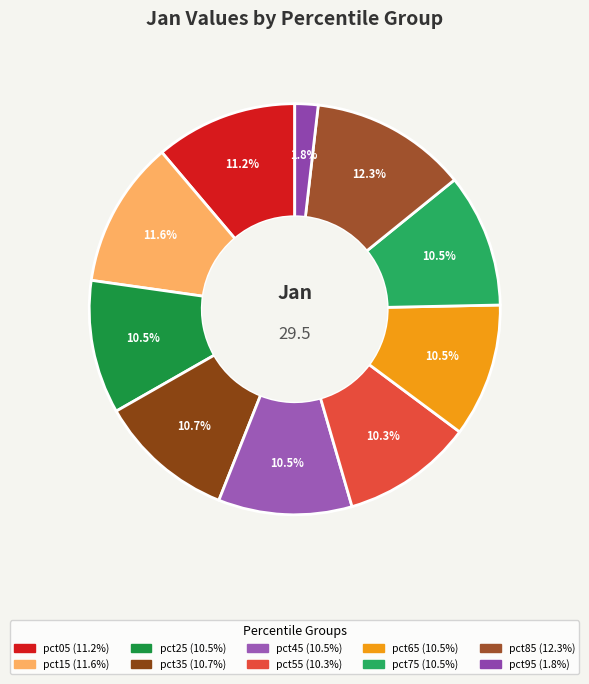

Count the number of slices in the pie.

10